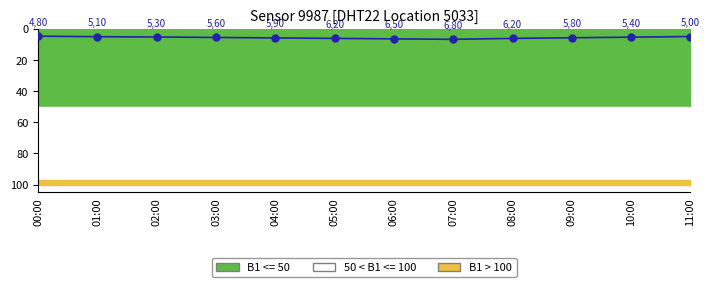

True or false: the data has more than 1 interior local peaks.

False